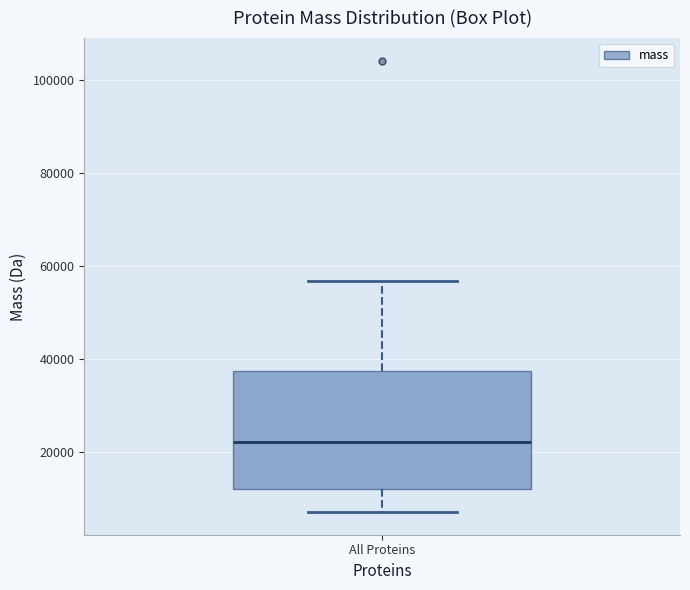

Read this box plot against the y-axis: the position of the median line, the range covered by the box, and the ends of both whiskers. The values are not printed on the chart, so give them approximately, as read against the axis.

median 22000, box 12000 to 38000, whiskers 8000 to 56000